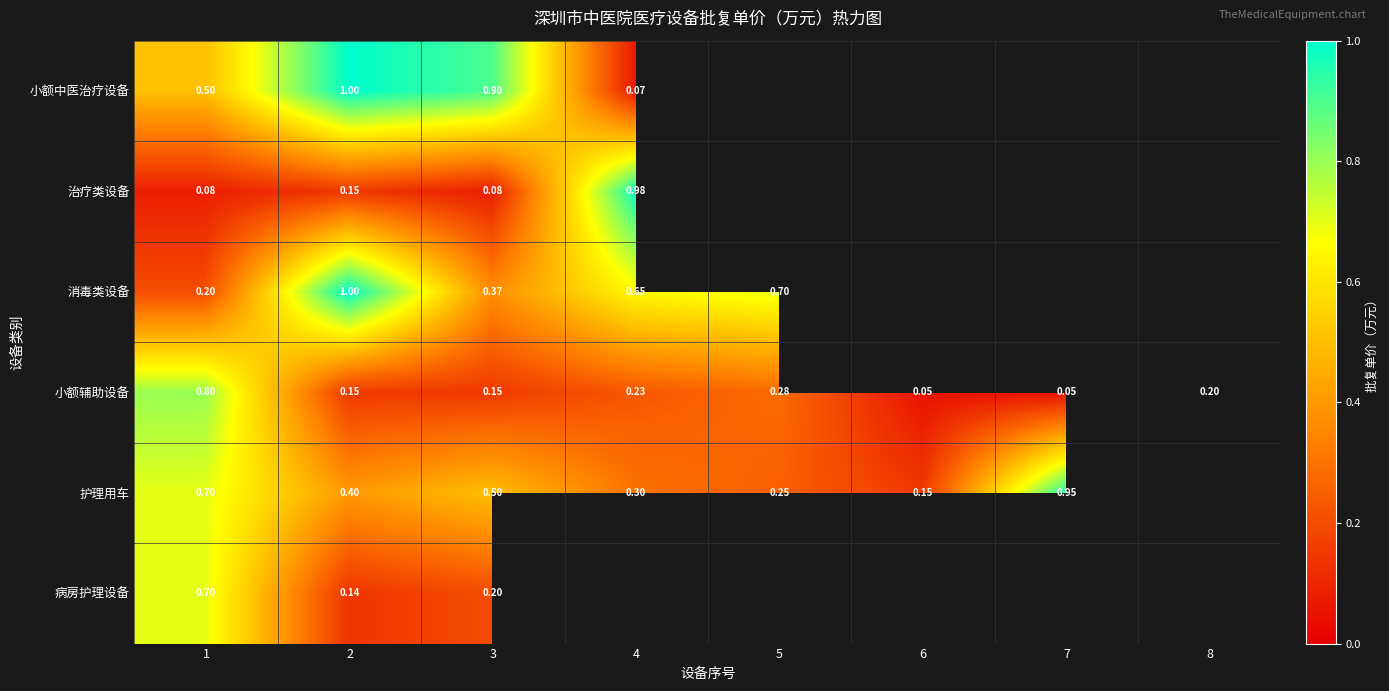

Which category has the highest value across all series?

2